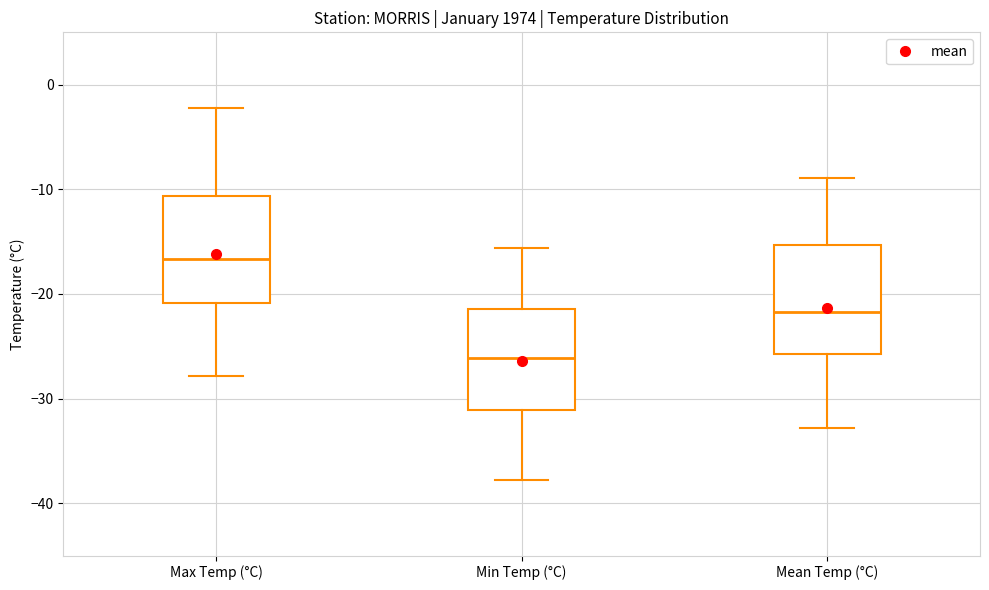

Which box's median line is the highest?

Max Temp (°C)